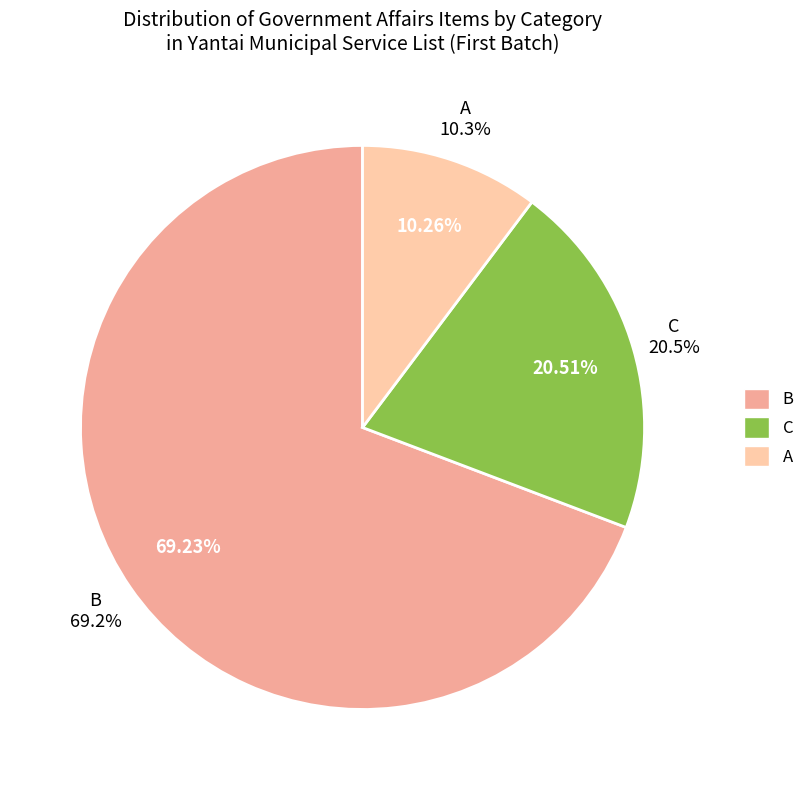

Is there any slice that represents more than half of the pie?

Yes